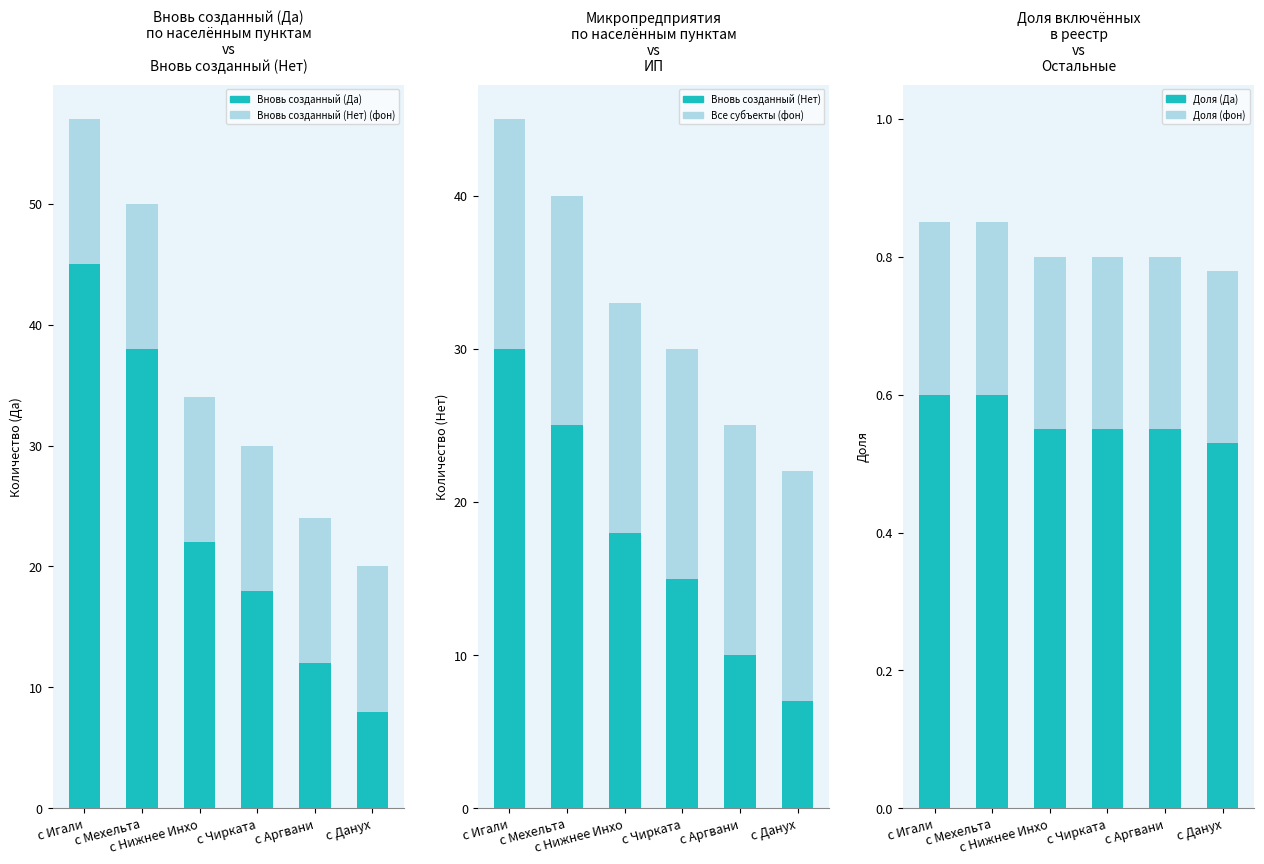

Which category has the lowest value in the Вновь созданный (Нет) (фон) series?

с Данух